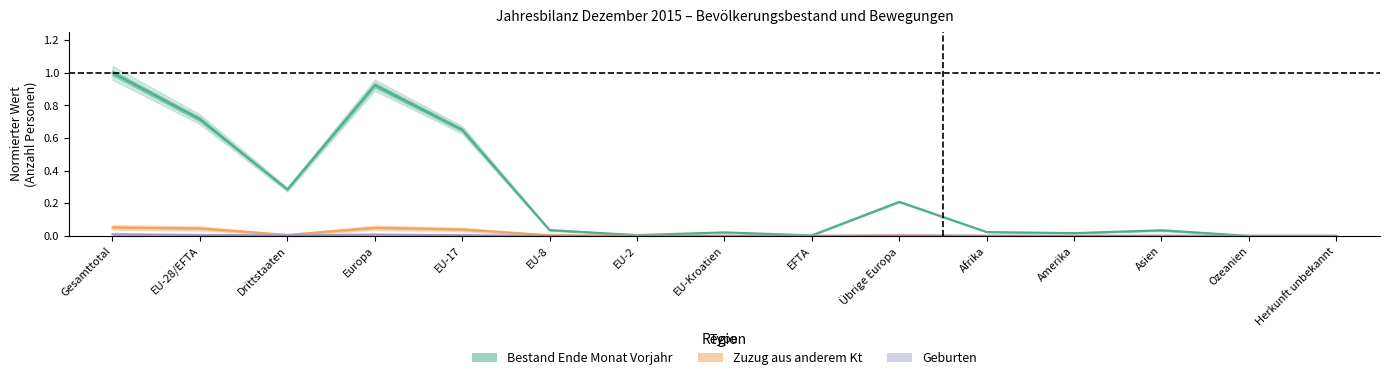

Which series has the widest spread of values?

Bestand Ende Monat